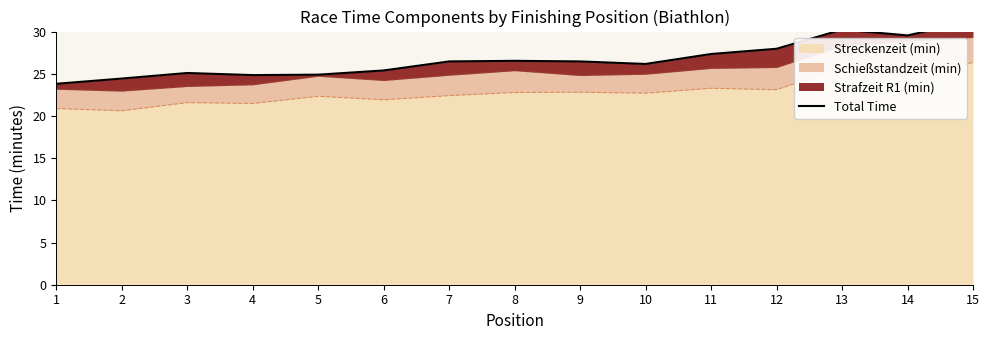

What is the difference between the values at 14 and 5?

4.6